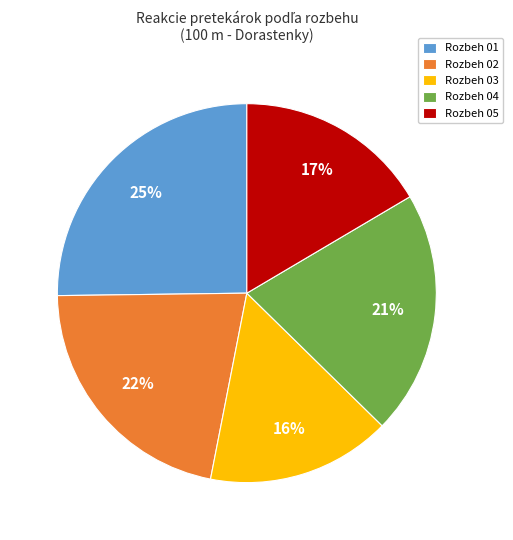

Does Rozbeh 01 represent more than half of the total?

No